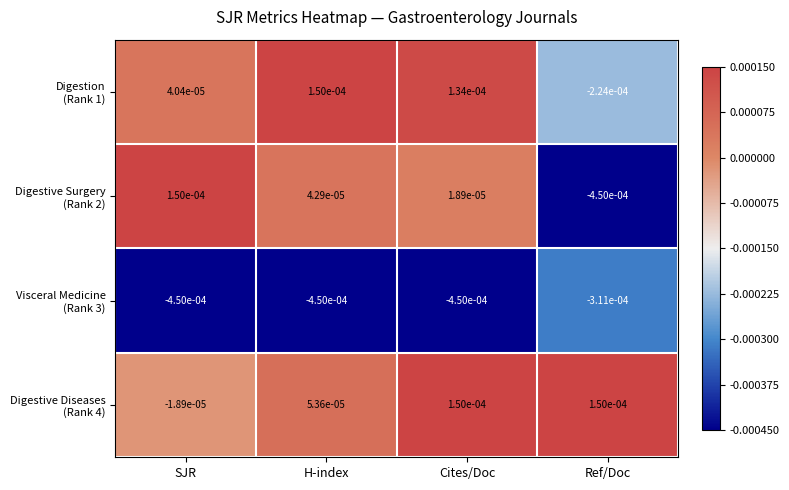

At which category is the sum across all series the highest?

Cites/Doc